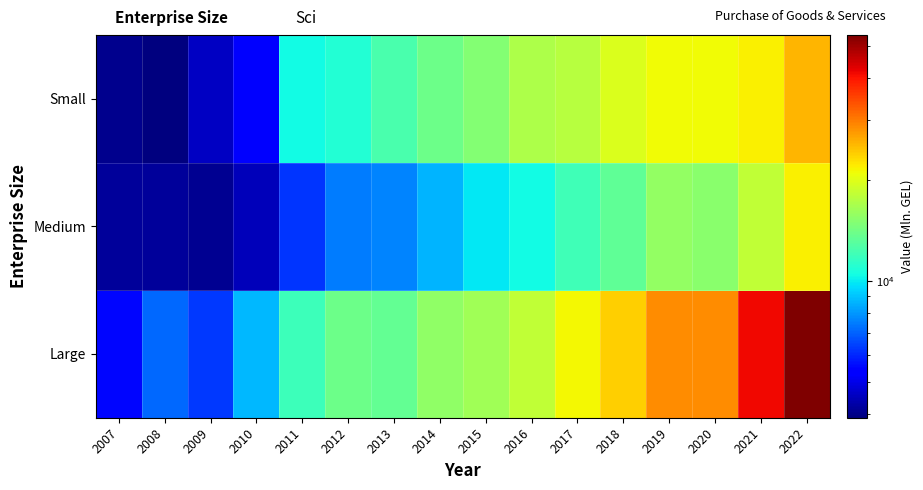

Between 2018 and 2021, which series saw the biggest shift?

Large